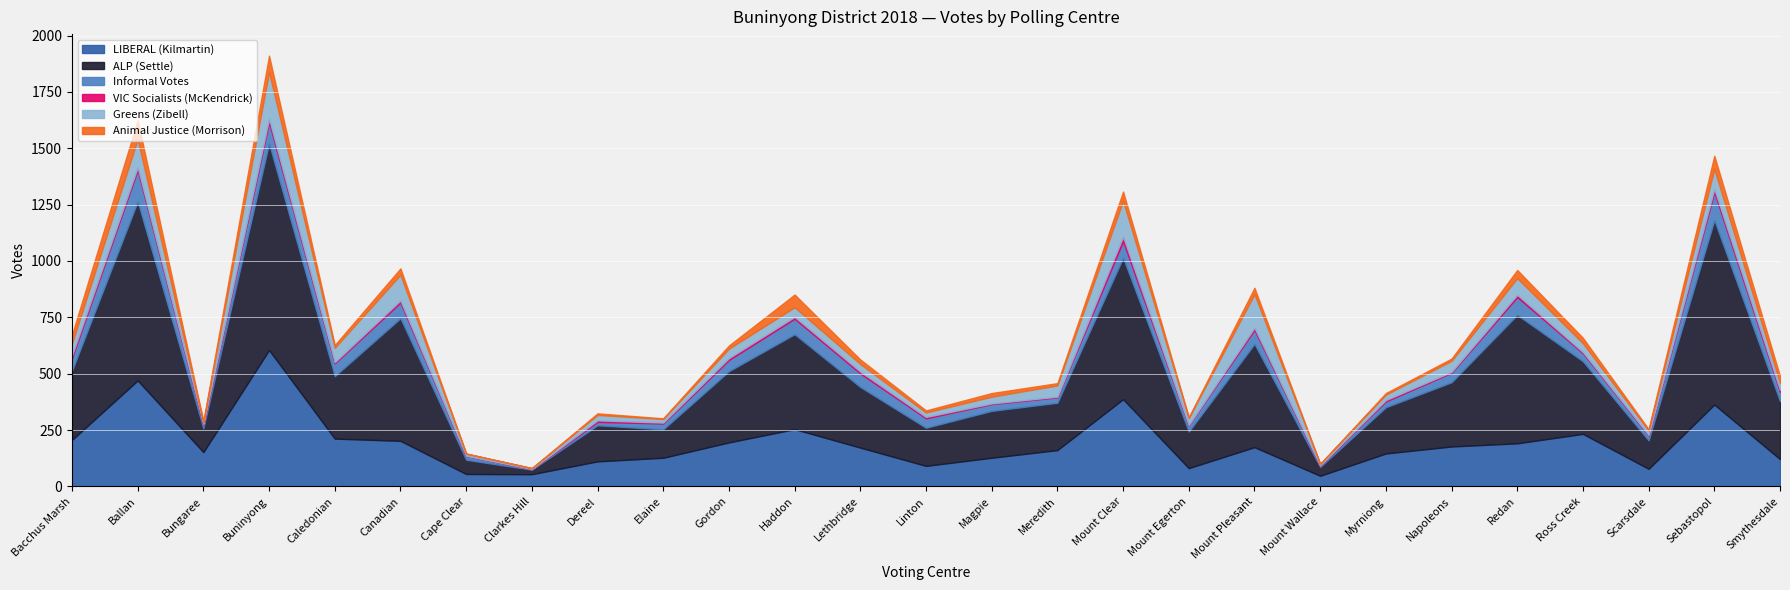

Does the chart display data point markers on the line(s)?

No